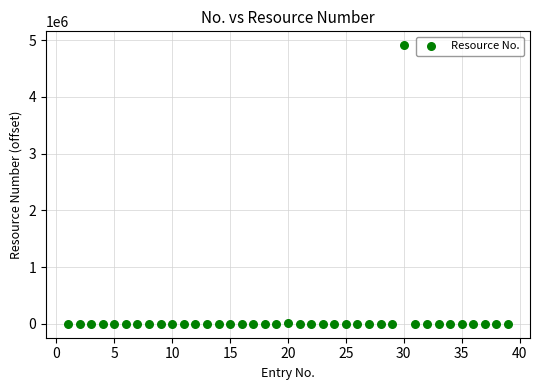

What is the range of X values (max minus min)?

38